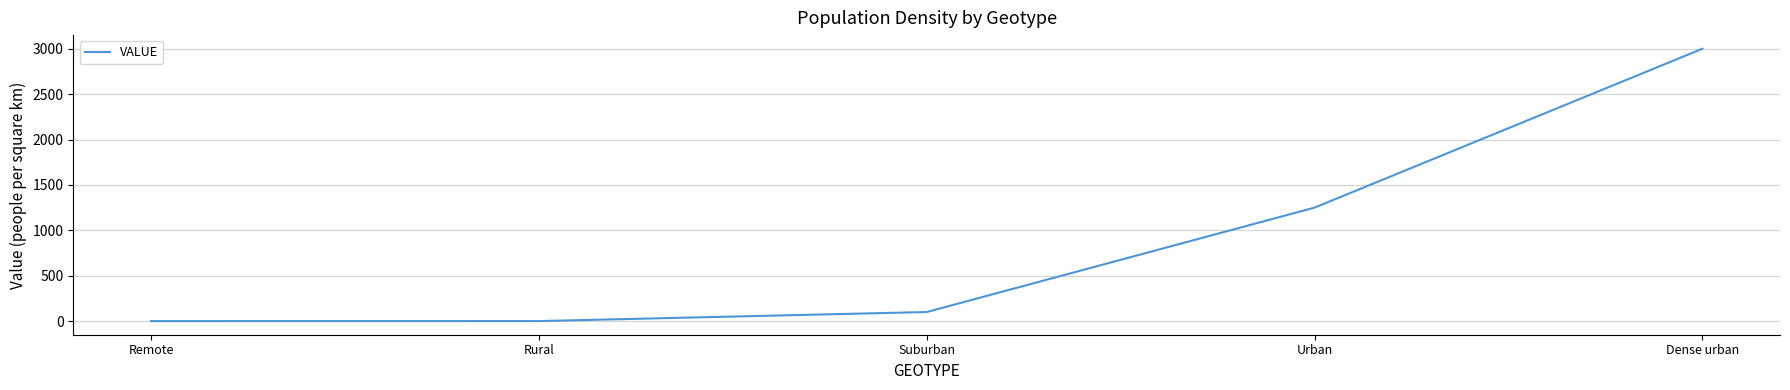

What is the sum of all values?

4350.2